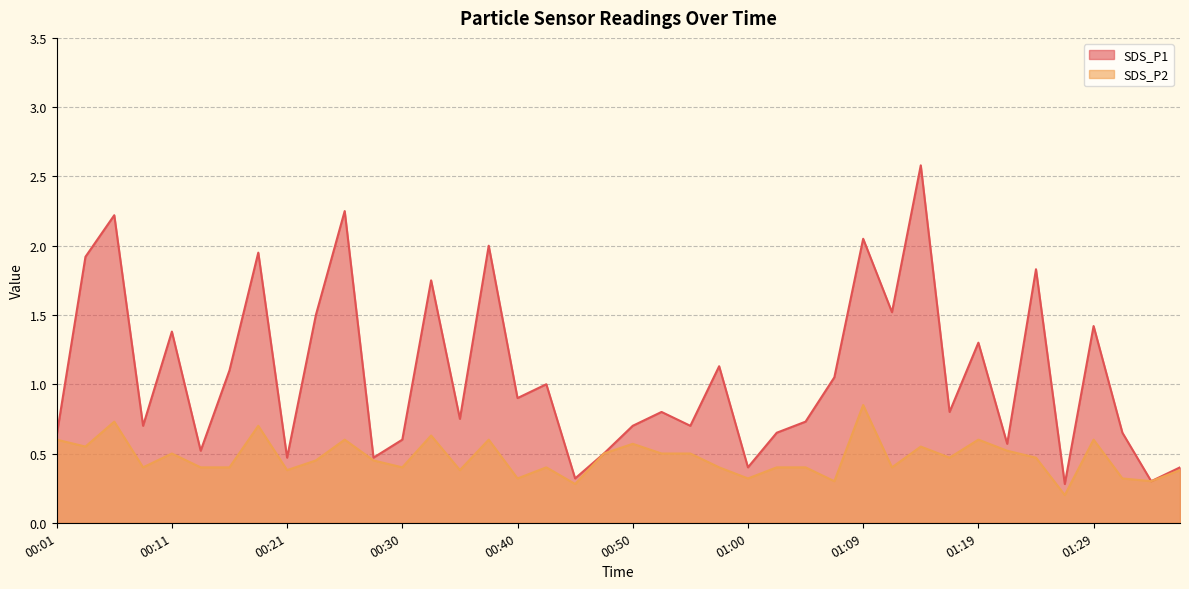

Reading left to right, what are all the values shown in this chart?

SDS_P1: 0.6	1.9	2.2	0.7	1.4	0.5	1.1	1.9	0.5	1.5	2.2	0.5	0.6	1.8	0.8	2.0	0.9	1.0	0.3	0.5	0.7	0.8	0.7	1.1	0.4	0.7	0.7	1.1	2.0	1.5	2.6	0.8	1.3	0.6	1.8	0.3	1.4	0.7	0.3	0.4
SDS_P2: 0.6	0.6	0.7	0.4	0.5	0.4	0.4	0.7	0.4	0.5	0.6	0.5	0.4	0.6	0.4	0.6	0.3	0.4	0.3	0.5	0.6	0.5	0.5	0.4	0.3	0.4	0.4	0.3	0.8	0.4	0.6	0.5	0.6	0.5	0.5	0.2	0.6	0.3	0.3	0.4